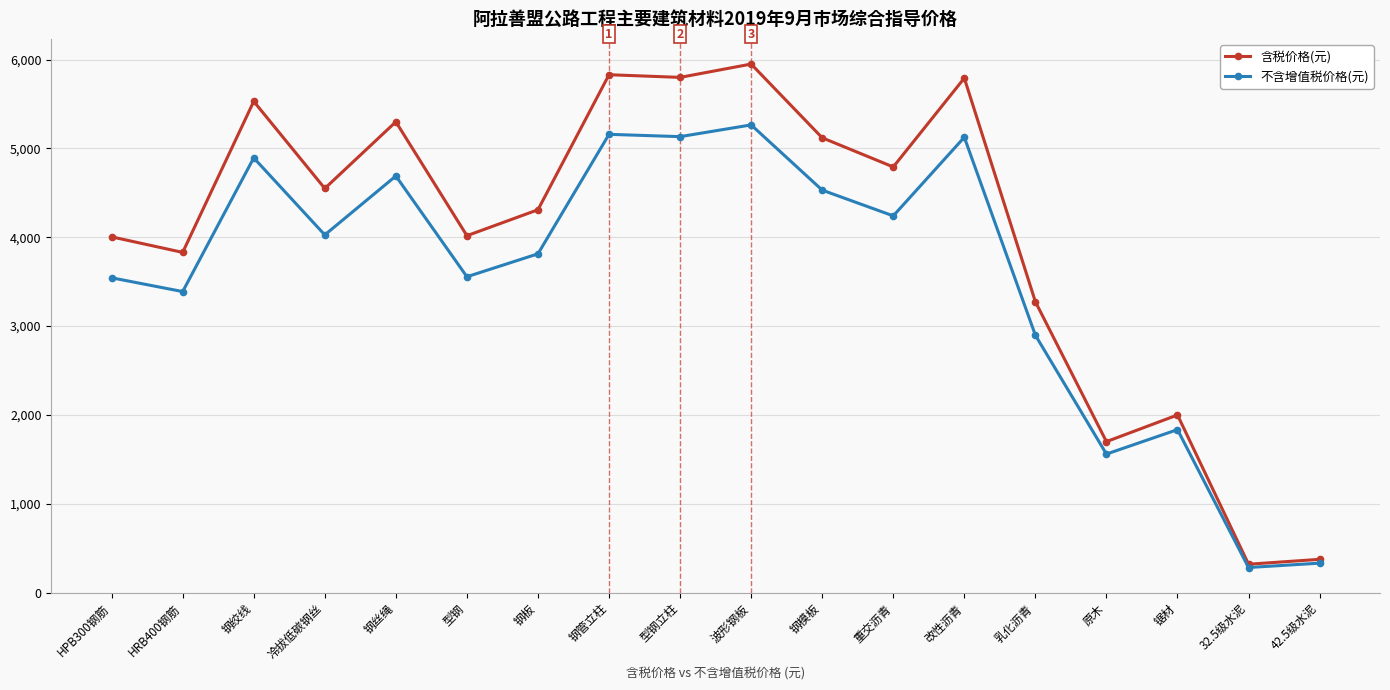

What is the label of the 9th point from the right?

波形钢板